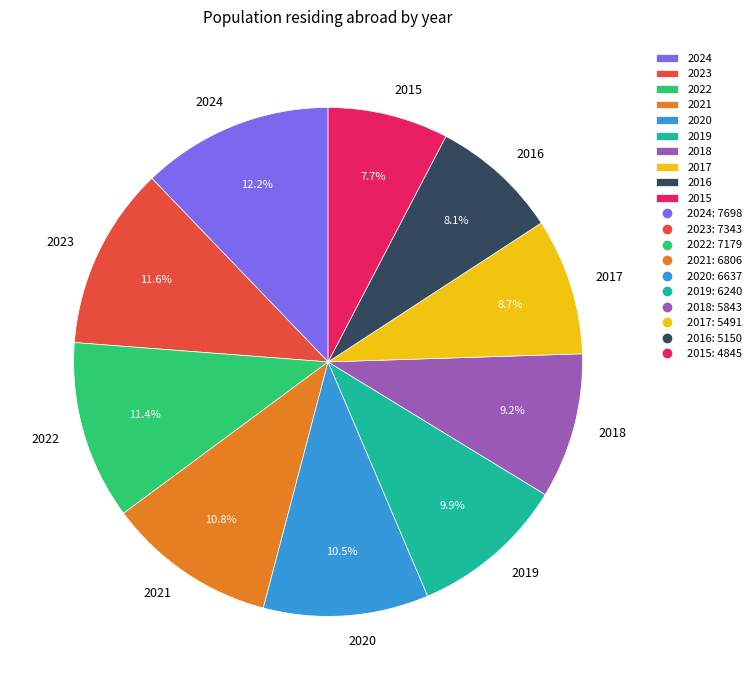

Which slice is the largest?

2024